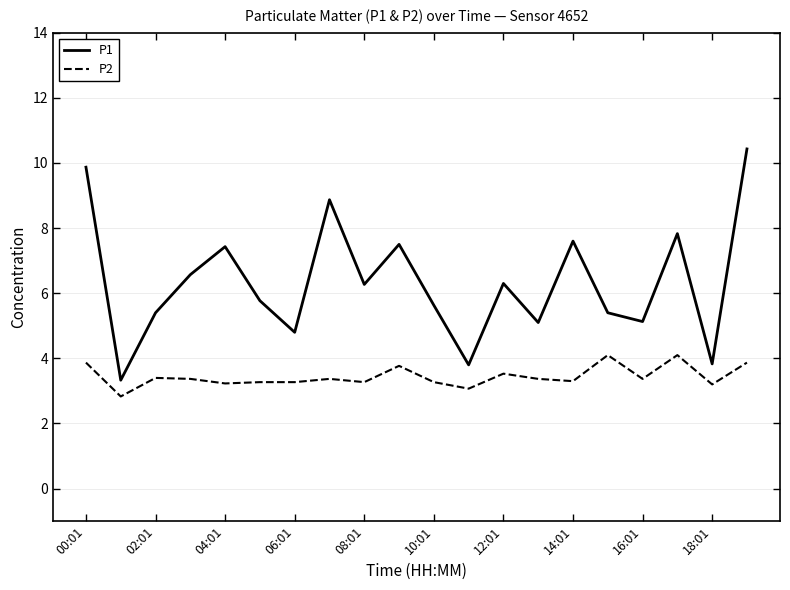

What are all the series names shown in the legend?

P1, P2